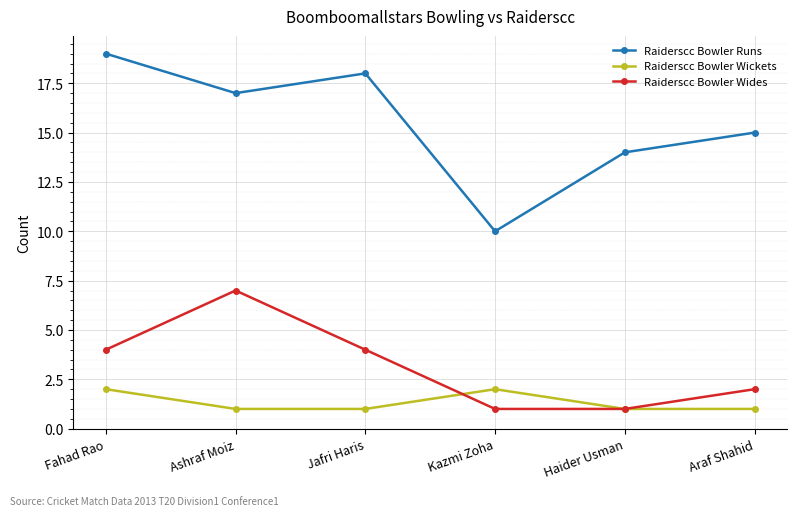

What is the spread (max minus min) of values at Araf Shahid?

14